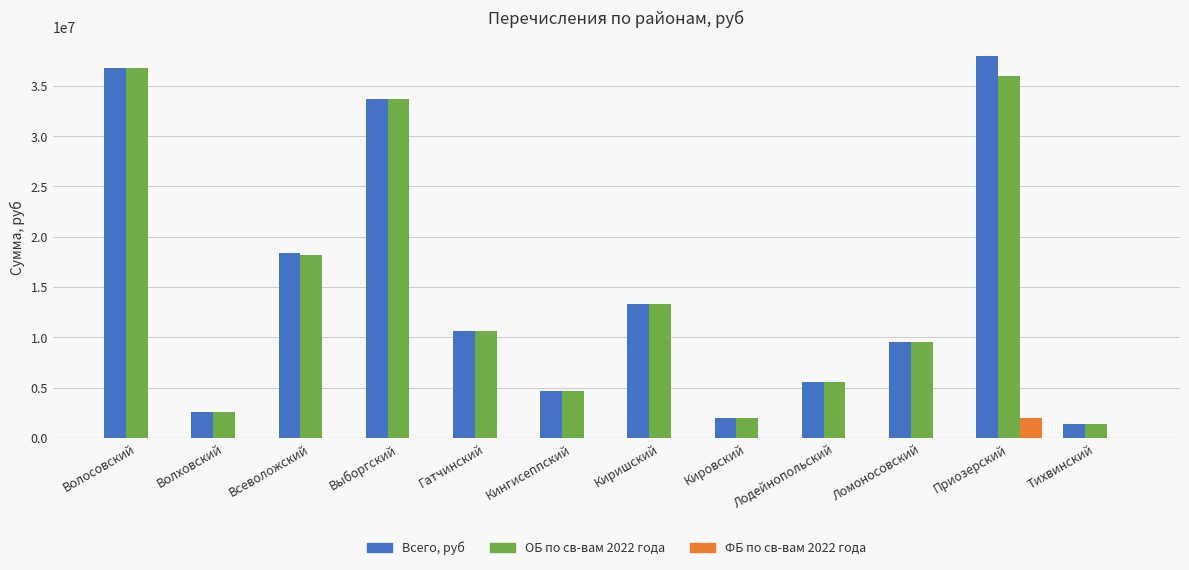

Is the value of Всего, руб at Всеволожский greater than the value of ОБ по св-вам 2022 года at Волосовский?

No